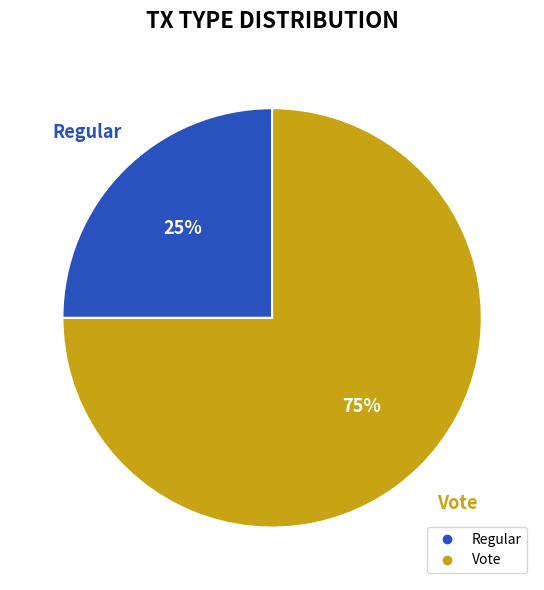

Approximately how many times larger is the value at Vote compared to Regular?

3.0